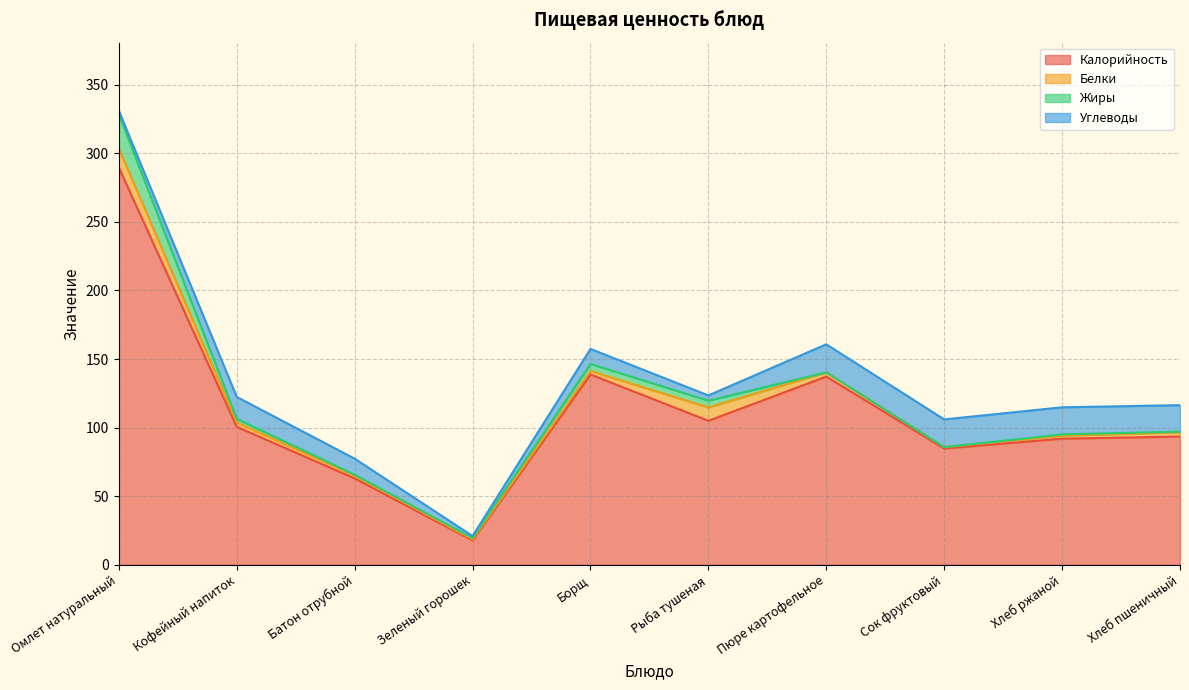

Reading right to left, what are all the values shown in this chart?

Калорийность: Хлеб пшеничный=93.5	Хлеб ржаной=92.0	Сок фруктовый=84.8	Пюре картофельное=137.2	Рыба тушеная=105.0	Борщ=138.8	Зеленый горошек=17.8	Батон отрубной=63.0	Кофейный напиток=100.6	Омлет натуральный=289.6
Белки: Хлеб пшеничный=3.2	Хлеб ржаной=2.2	Сок фруктовый=1.0	Пюре картофельное=3.1	Рыба тушеная=9.8	Борщ=2.6	Зеленый горошек=0.8	Батон отрубной=2.1	Кофейный напиток=3.2	Омлет натуральный=13.9
Жиры: Хлеб пшеничный=0.4	Хлеб ржаной=0.9	Сок фруктовый=0.0	Пюре картофельное=0.0	Рыба тушеная=5.0	Борщ=5.1	Зеленый горошек=0.9	Батон отрубной=0.6	Кофейный напиток=2.7	Омлет натуральный=24.8
Углеводы: Хлеб пшеничный=19.3	Хлеб ржаной=19.8	Сок фруктовый=20.2	Пюре картофельное=20.4	Рыба тушеная=3.8	Борщ=10.9	Зеленый горошек=1.5	Батон отрубной=11.7	Кофейный напиток=15.9	Омлет натуральный=2.6